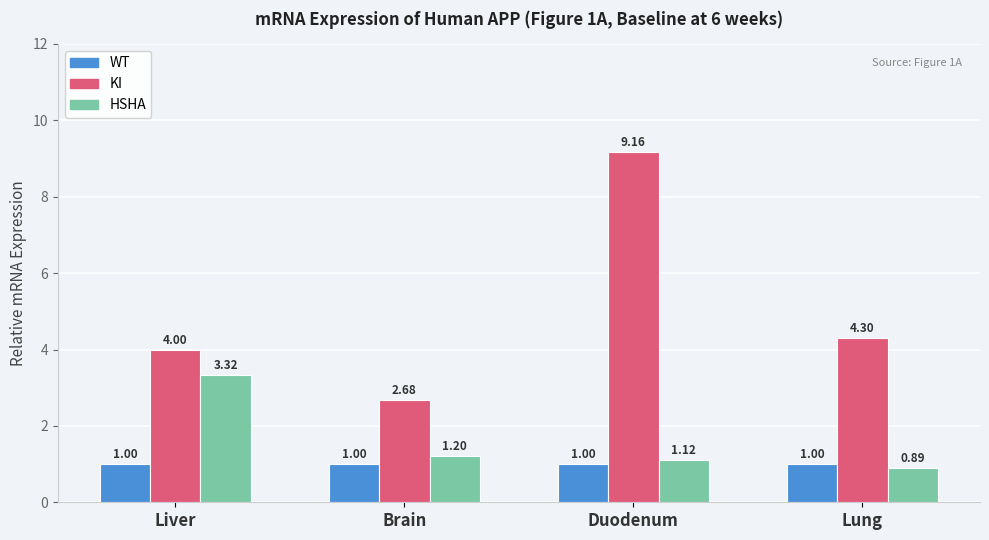

Which category has the lowest value across all series?

Lung